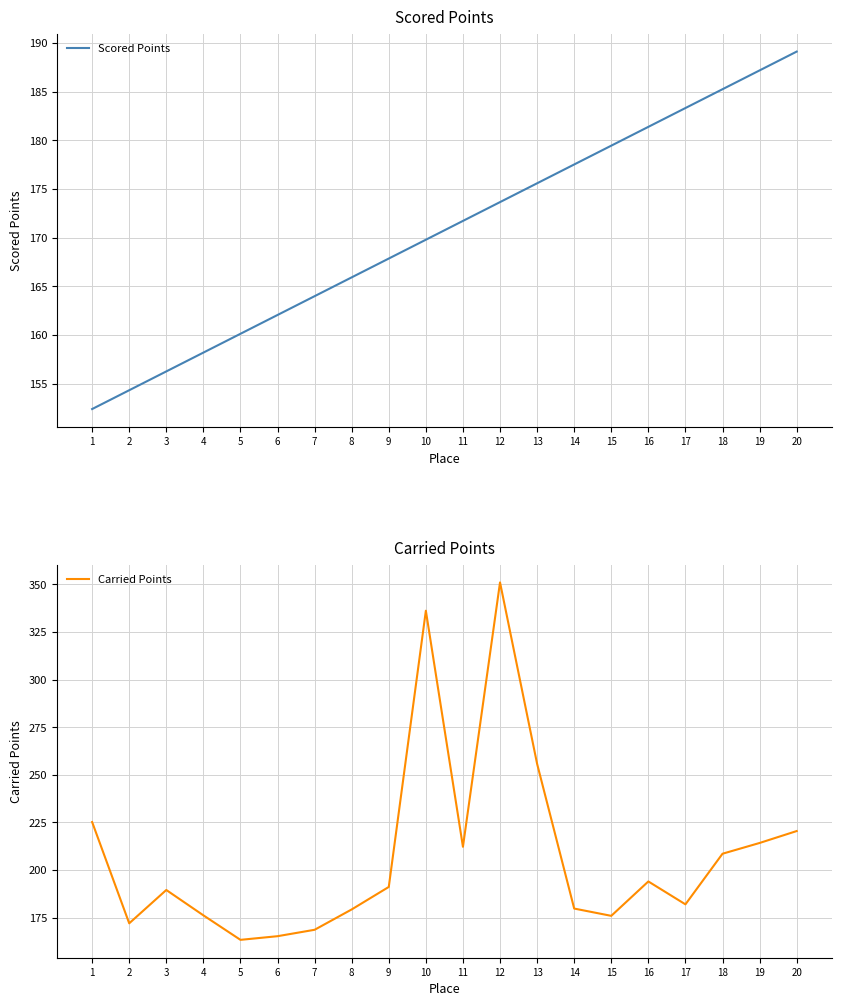

Which series has the largest total across all categories?

Carried Points